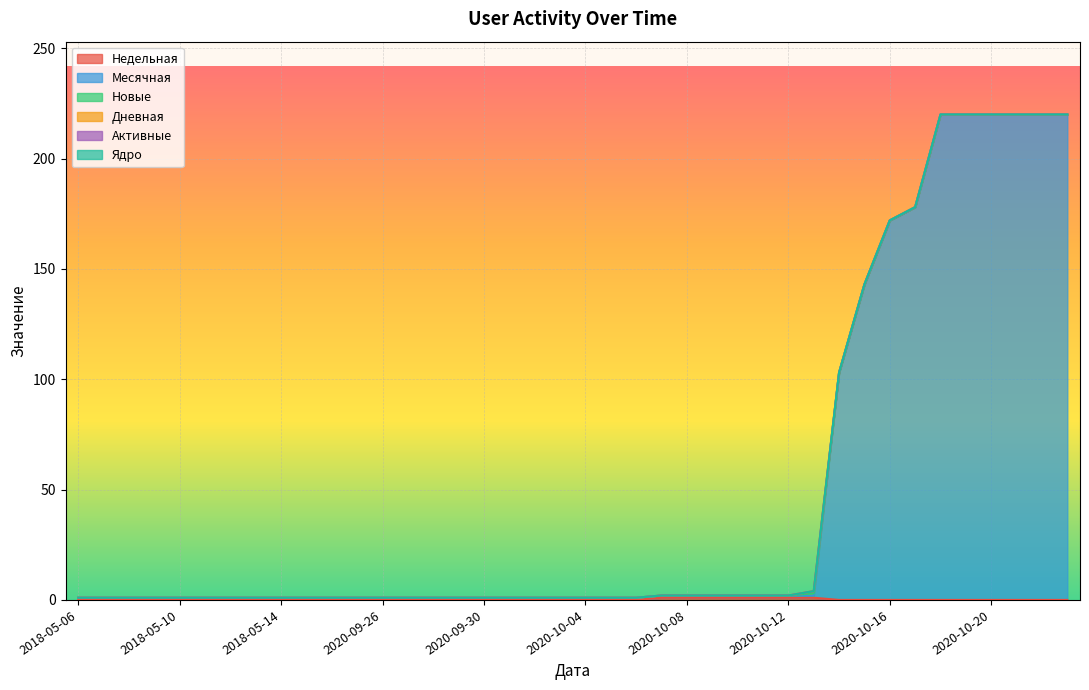

True or false: Дневная and Недельная cross at least once.

False